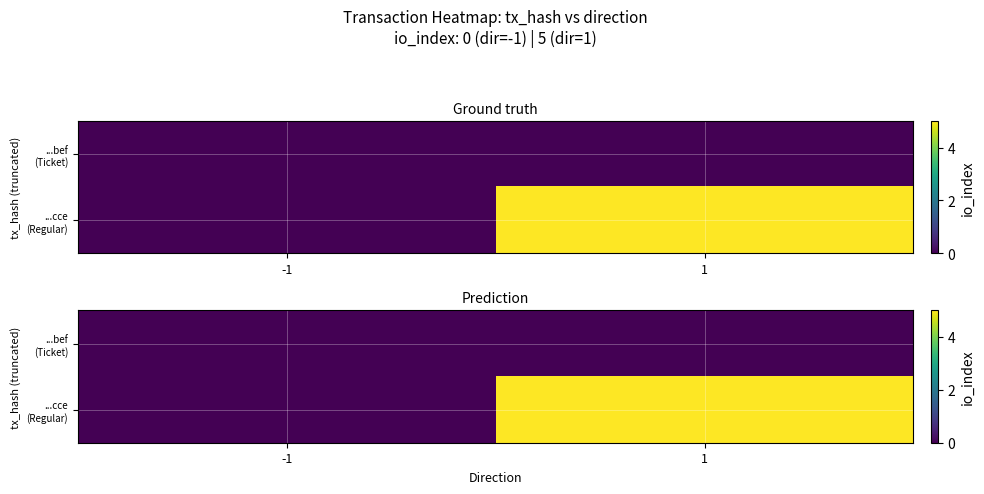

Count the number of categories in the chart.

2